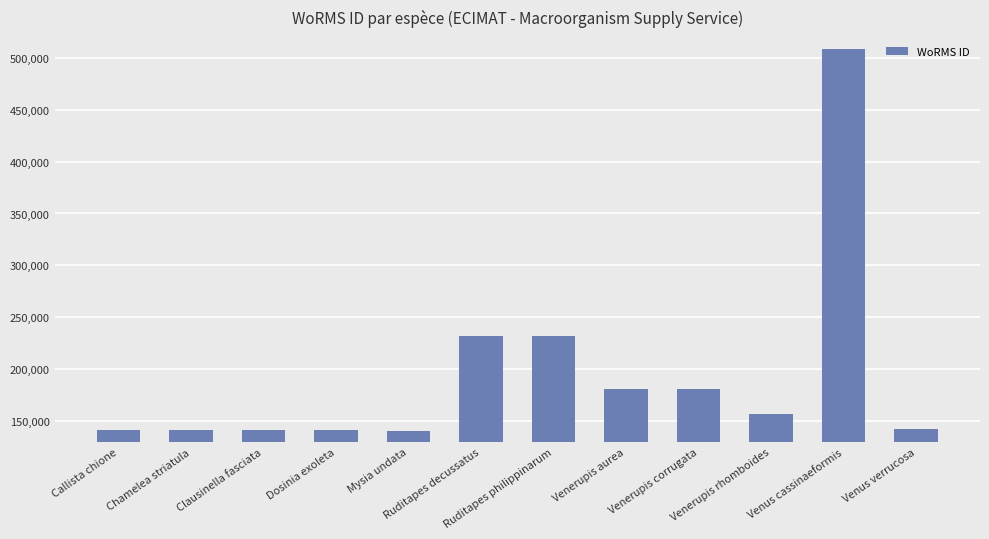

At which label does the data first exceed 156494?

Ruditapes decussatus